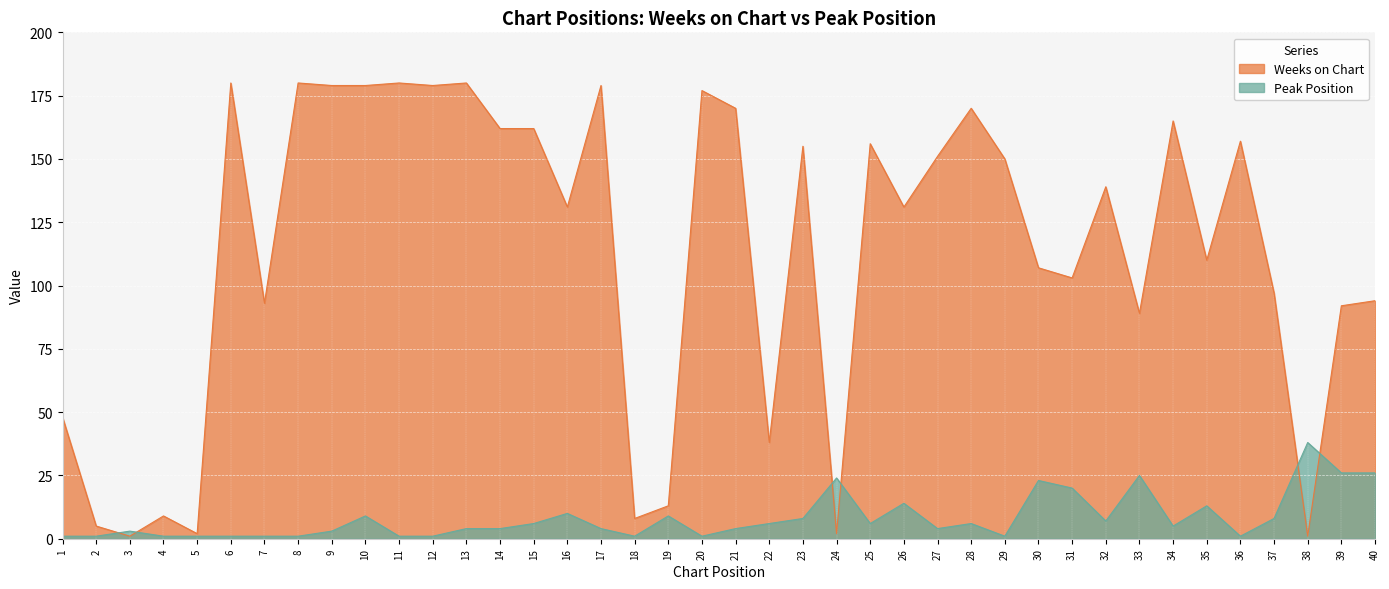

What is the sum of all Peak Position values?

328